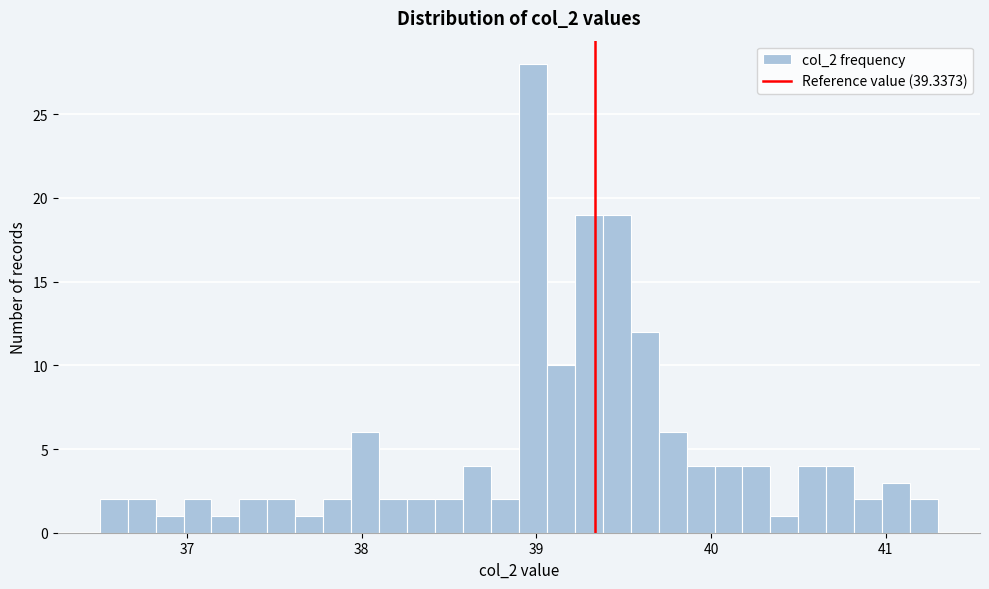

Read against the x-axis, roughly where is the centre of the tallest bar?

39.0